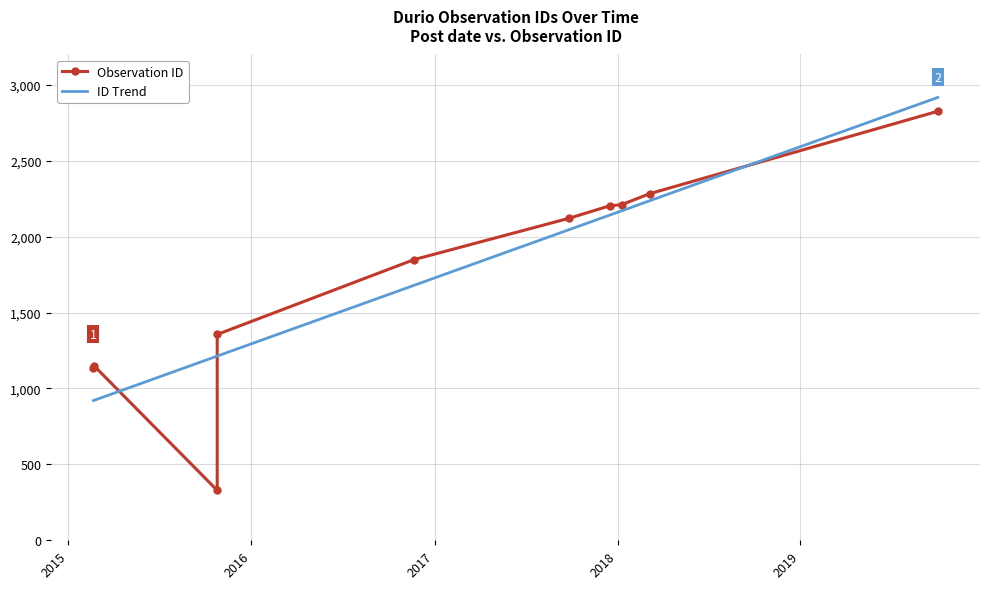

At which category does the chart reach its minimum across all series?

2015-10-25